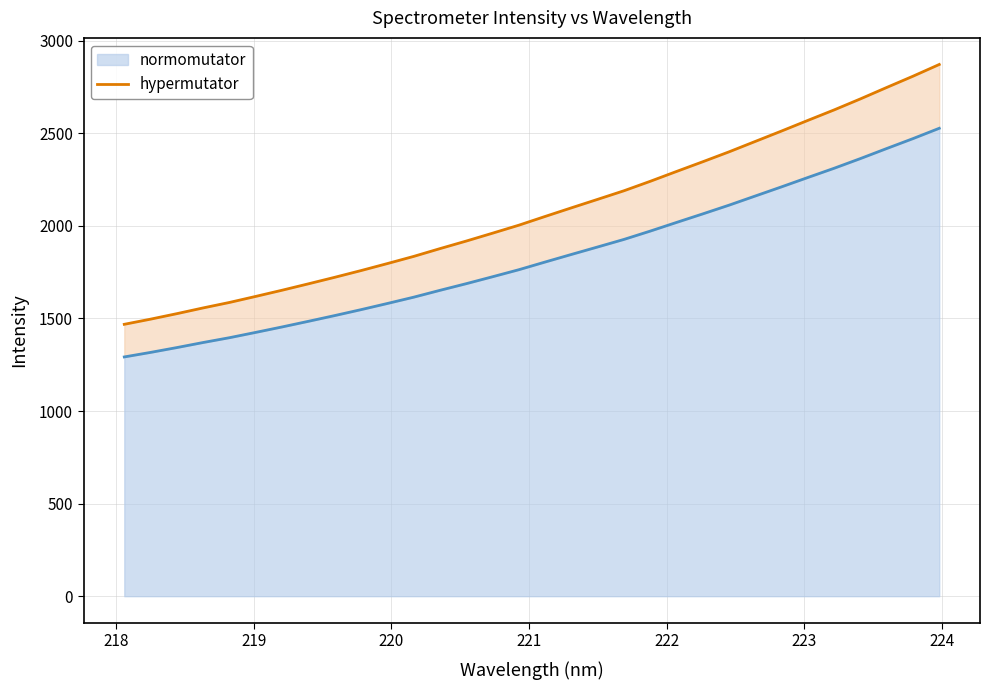

What is the lowest value of the normomutator series?

1292.0